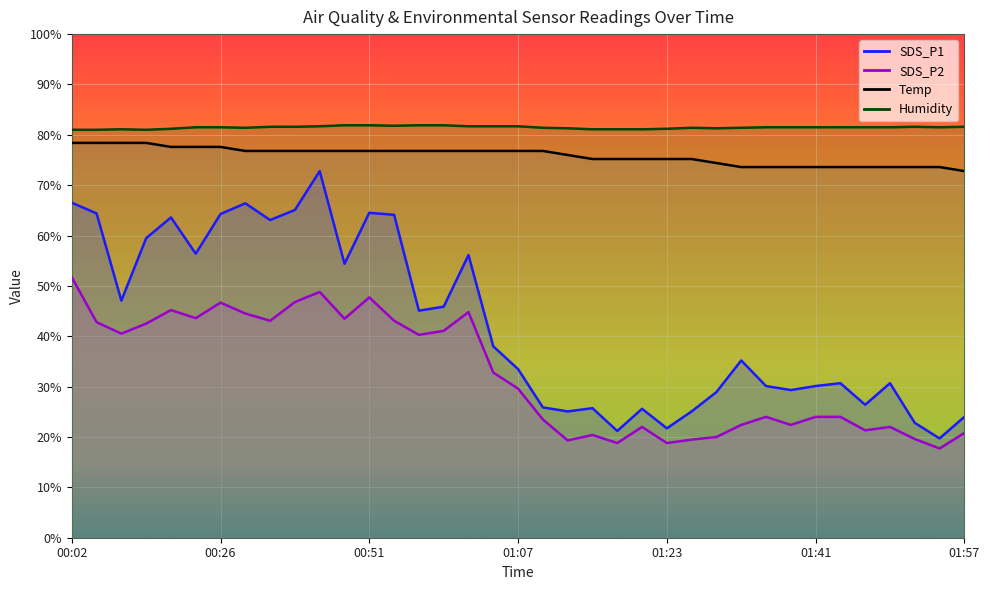

Is the value of Humidity at 01:07 greater than the value of SDS_P2 at 01:23?

Yes